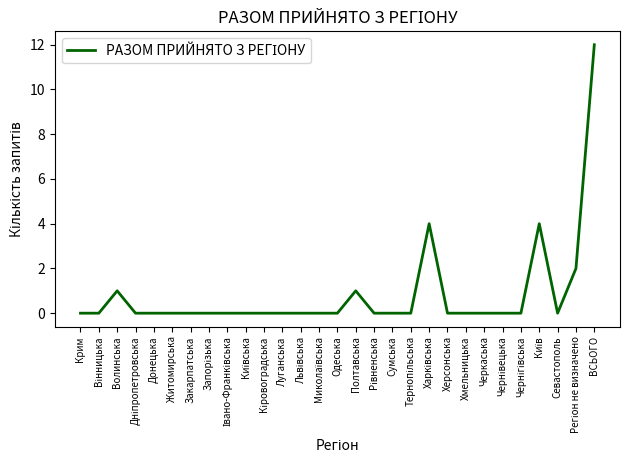

What position from the left is Волинська?

3